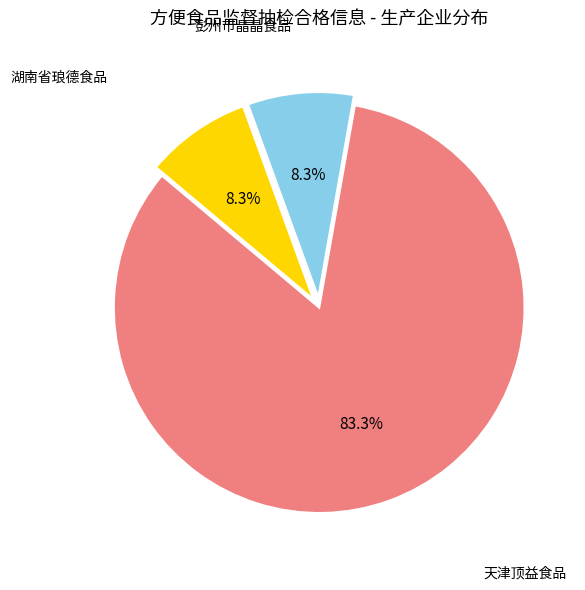

Which has a higher value, 湖南省琅德食品 or 天津顶益食品?

天津顶益食品